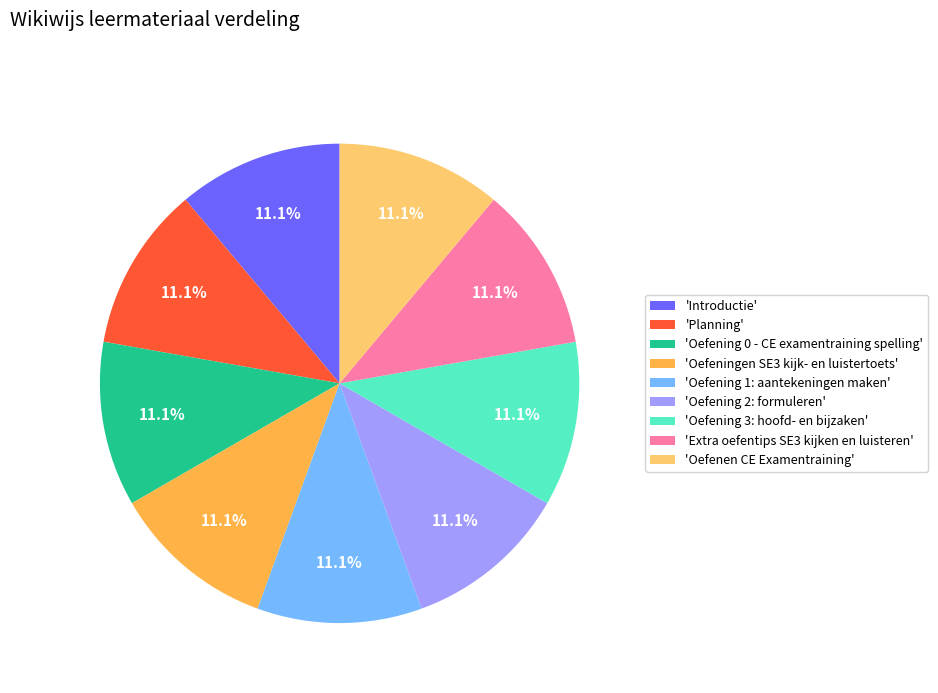

Is there a majority slice in this chart?

No